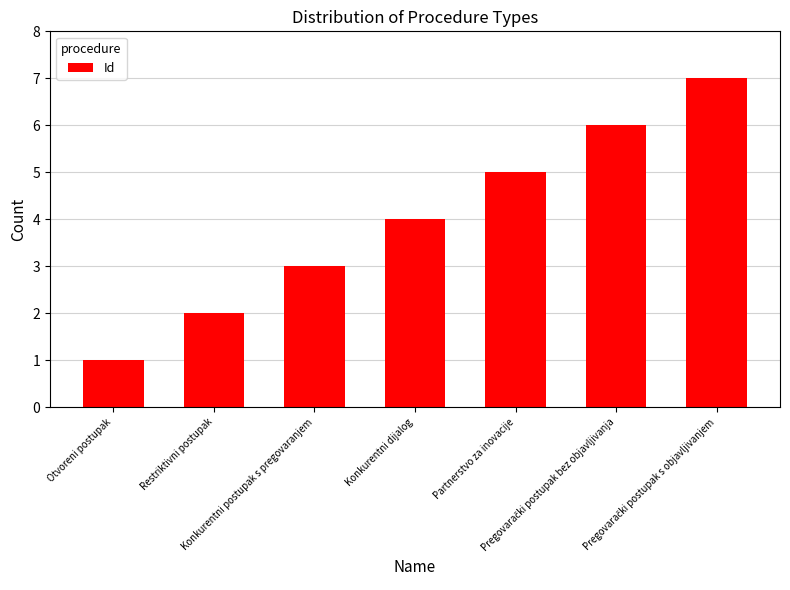

What is the average value?

4